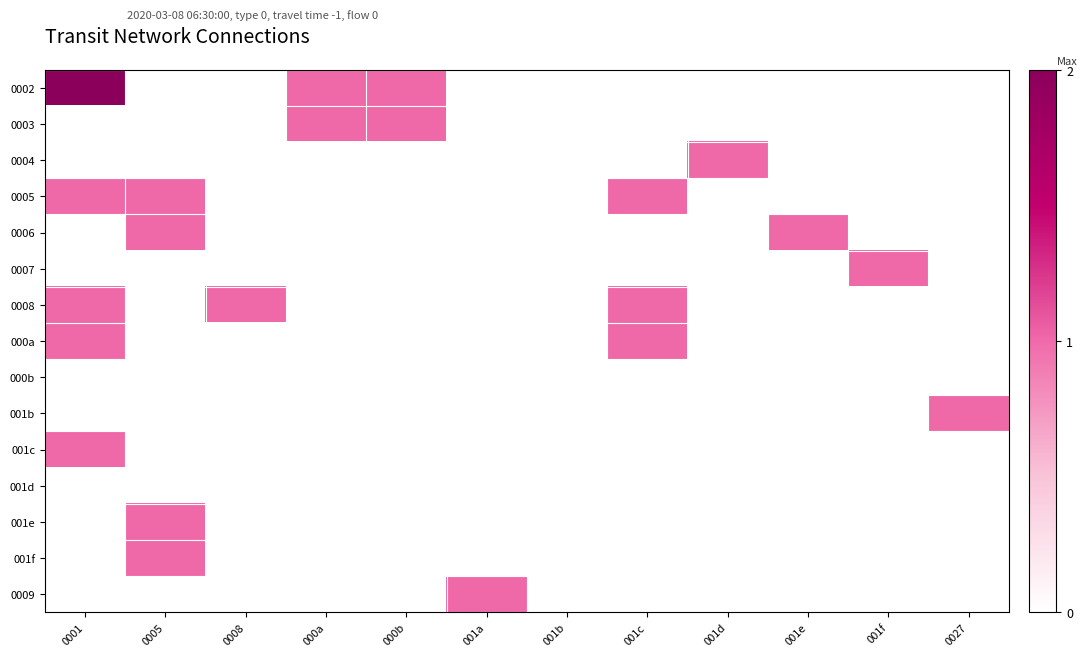

Reading left to right, list all the values displayed in this chart.

0002: 0001=2	0005=0	0008=0	000a=1	000b=1	001a=0	001b=0	001c=0	001d=0	001e=0	001f=0	0027=0
0003: 0001=0	0005=0	0008=0	000a=1	000b=1	001a=0	001b=0	001c=0	001d=0	001e=0	001f=0	0027=0
0004: 0001=0	0005=0	0008=0	000a=0	000b=0	001a=0	001b=0	001c=0	001d=1	001e=0	001f=0	0027=0
0005: 0001=1	0005=1	0008=0	000a=0	000b=0	001a=0	001b=0	001c=1	001d=0	001e=0	001f=0	0027=0
0006: 0001=0	0005=1	0008=0	000a=0	000b=0	001a=0	001b=0	001c=0	001d=0	001e=1	001f=0	0027=0
0007: 0001=0	0005=0	0008=0	000a=0	000b=0	001a=0	001b=0	001c=0	001d=0	001e=0	001f=1	0027=0
0008: 0001=1	0005=0	0008=1	000a=0	000b=0	001a=0	001b=0	001c=1	001d=0	001e=0	001f=0	0027=0
000a: 0001=1	0005=0	0008=0	000a=0	000b=0	001a=0	001b=0	001c=1	001d=0	001e=0	001f=0	0027=0
000b: 0001=0	0005=0	0008=0	000a=0	000b=0	001a=0	001b=0	001c=0	001d=0	001e=0	001f=0	0027=0
001b: 0001=0	0005=0	0008=0	000a=0	000b=0	001a=0	001b=0	001c=0	001d=0	001e=0	001f=0	0027=1
001c: 0001=1	0005=0	0008=0	000a=0	000b=0	001a=0	001b=0	001c=0	001d=0	001e=0	001f=0	0027=0
001d: 0001=0	0005=0	0008=0	000a=0	000b=0	001a=0	001b=0	001c=0	001d=0	001e=0	001f=0	0027=0
001e: 0001=0	0005=1	0008=0	000a=0	000b=0	001a=0	001b=0	001c=0	001d=0	001e=0	001f=0	0027=0
001f: 0001=0	0005=1	0008=0	000a=0	000b=0	001a=0	001b=0	001c=0	001d=0	001e=0	001f=0	0027=0
0009: 0001=0	0005=0	0008=0	000a=0	000b=0	001a=1	001b=0	001c=0	001d=0	001e=0	001f=0	0027=0